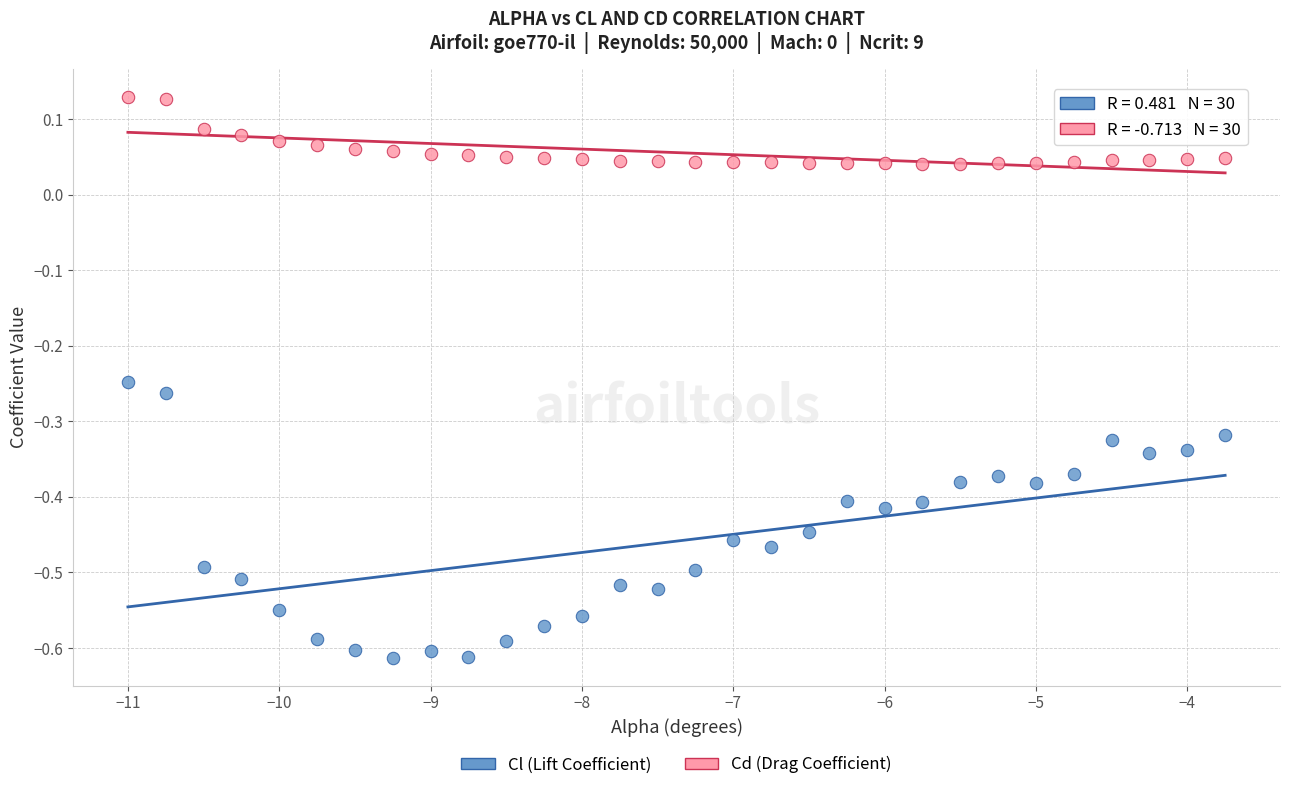

Across all data points, what is the range of X values (max minus min)?

7.2